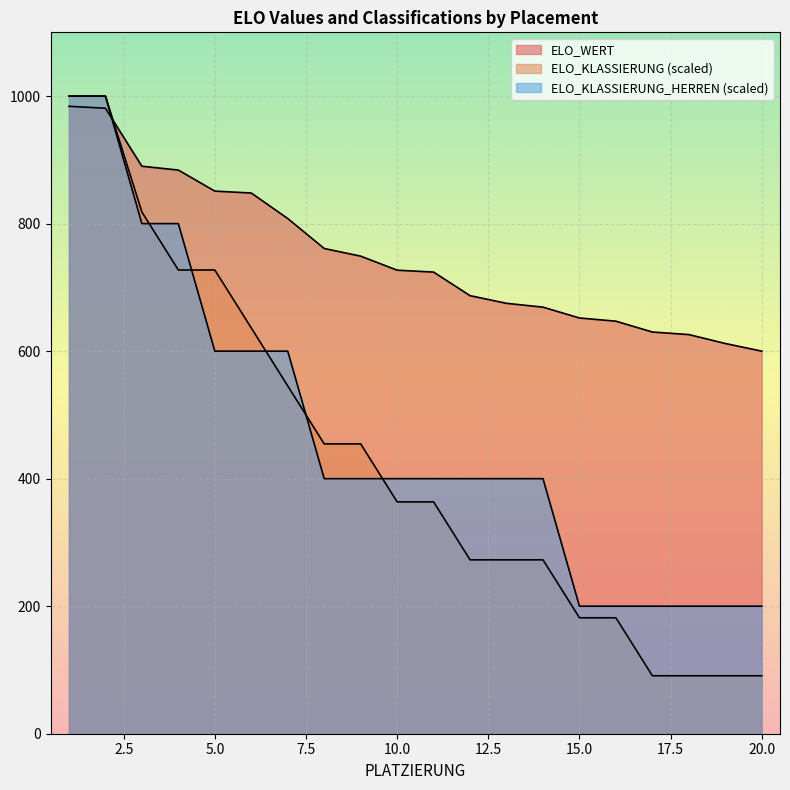

Which series has the largest total across all categories?

ELO_WERT